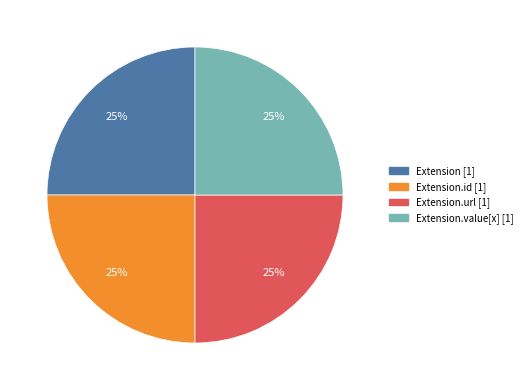

Is there any slice that represents more than half of the pie?

No